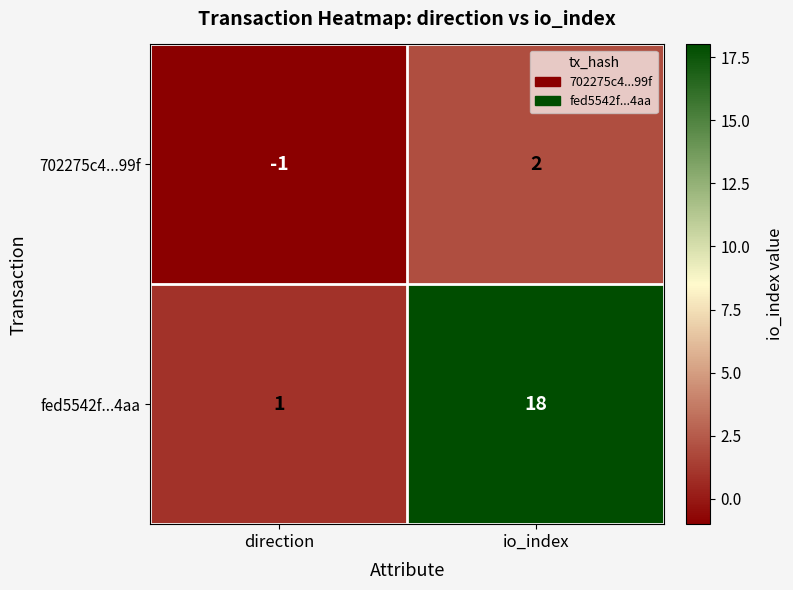

What value does the fed5542f...4aa series have at io_index, to the nearest 10?

20